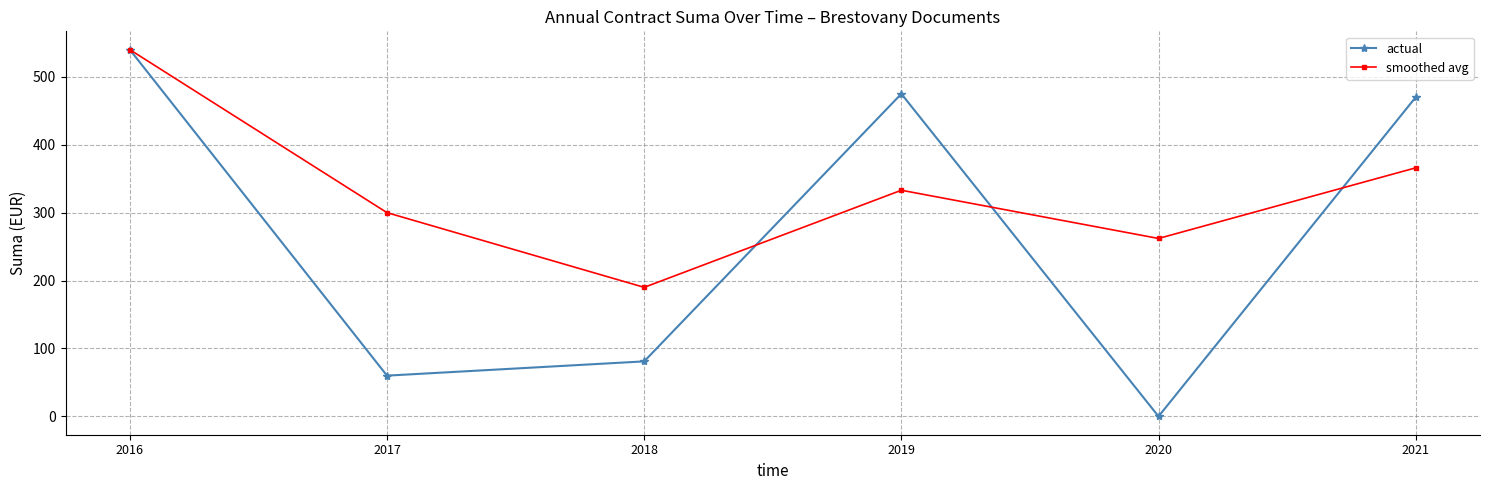

Where is the first local maximum for smoothed avg?

2019